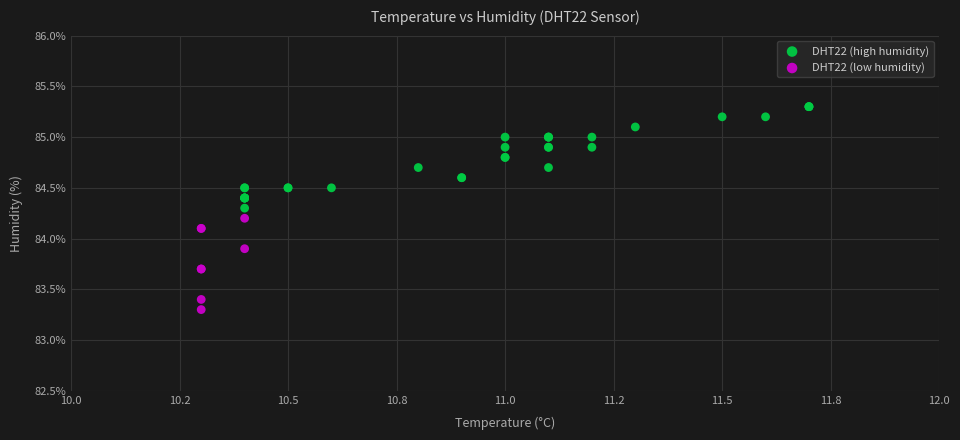

Which series reaches the maximum Y coordinate?

DHT22 (high humidity)